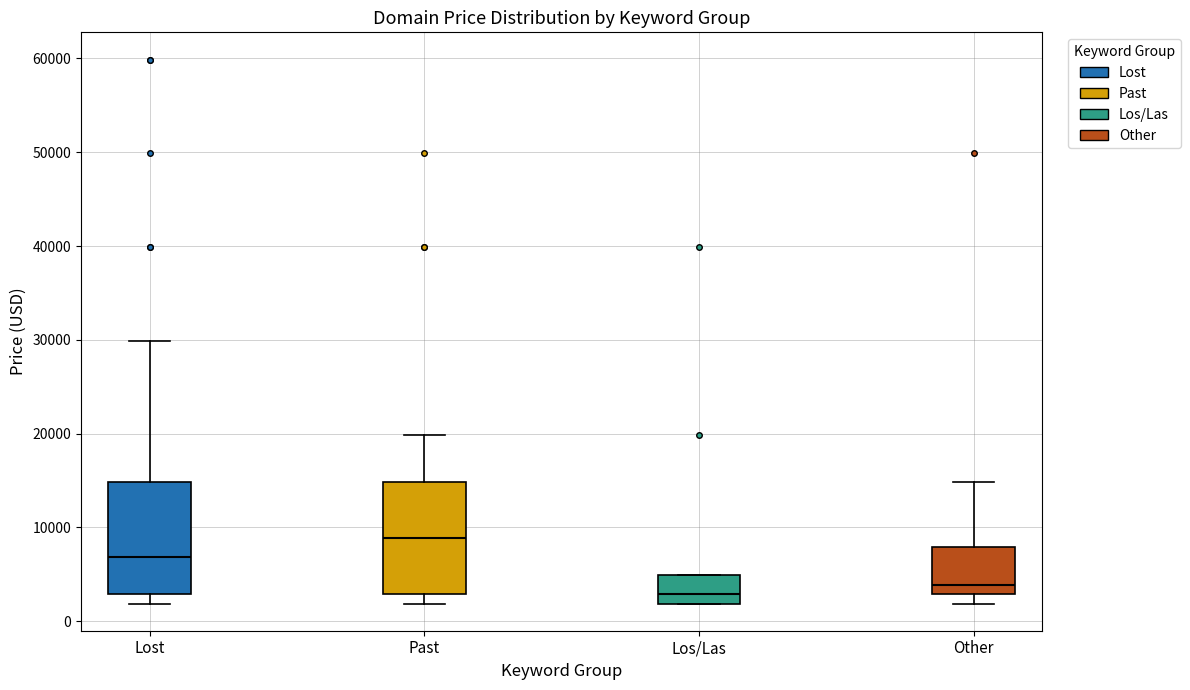

Reading left to right, transcribe this box plot: for each box, give where its median line is, the range the box spans, and where its two whiskers end, as read against the y-axis. The values are not printed on the chart, so give them approximately, as read against the axis.

Lost: median 7000, box 3000 to 15000, whiskers 2000 to 30000
Past: median 9000, box 3000 to 15000, whiskers 2000 to 20000
Los/Las: median 3000, box 2000 to 5000, whiskers 2000 to 5000
Other: median 4000, box 3000 to 8000, whiskers 2000 to 15000